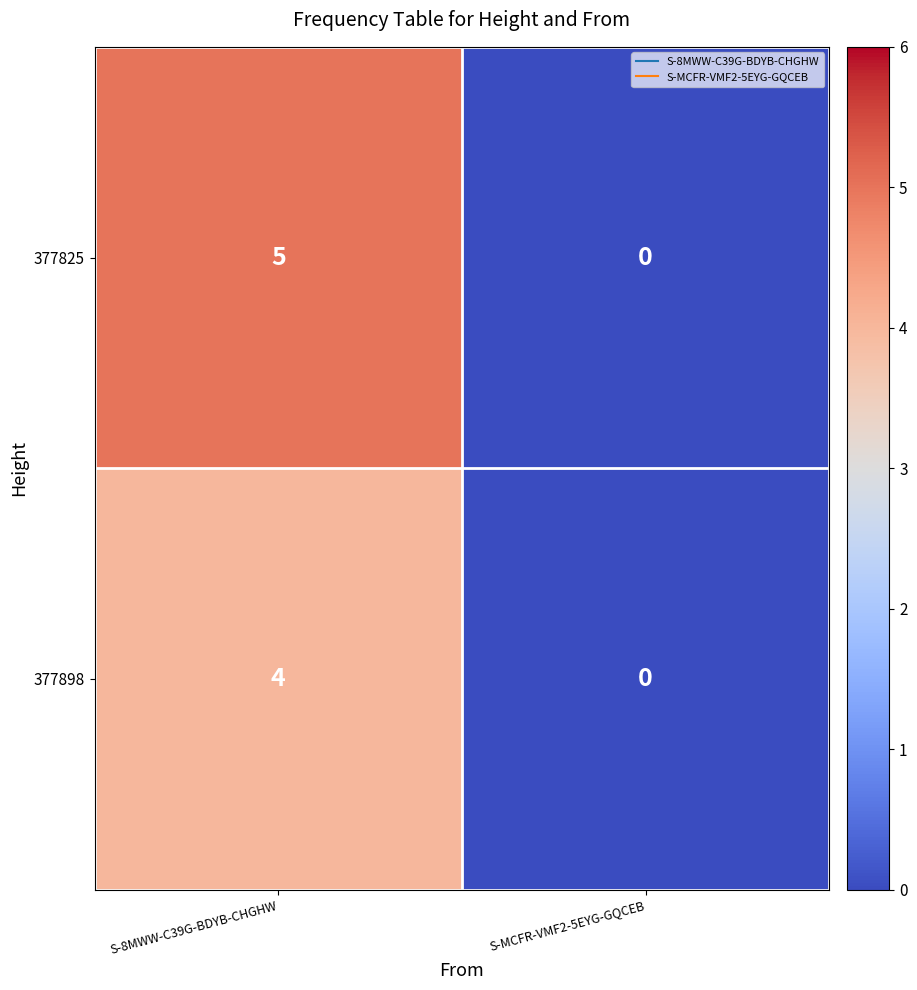

Count the number of categories in the chart.

2